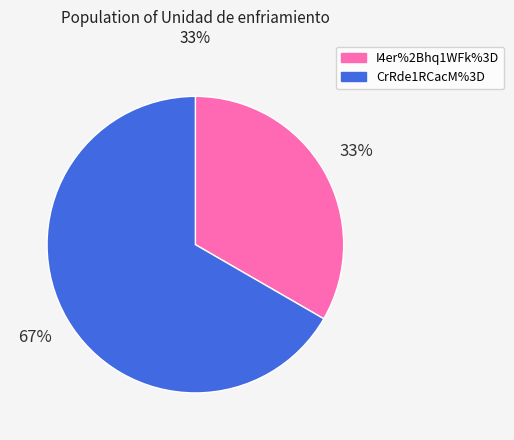

How many slices are in this pie chart?

2